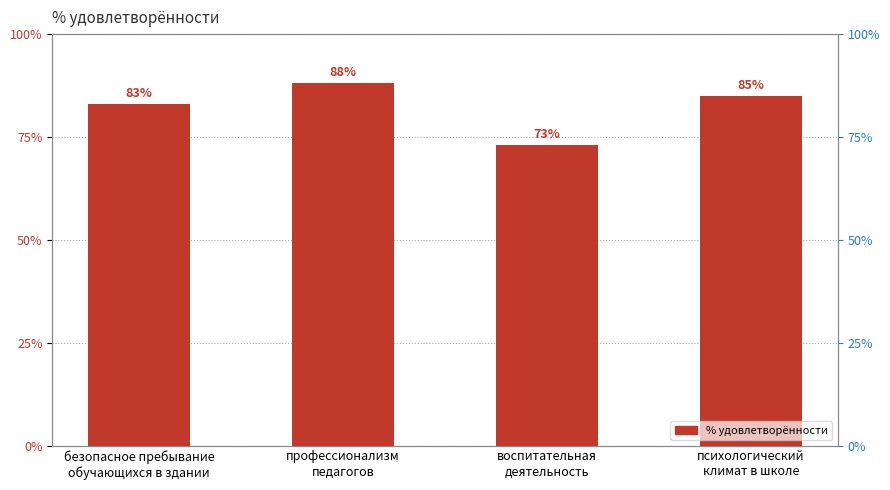

What is the smallest value displayed?

0.7